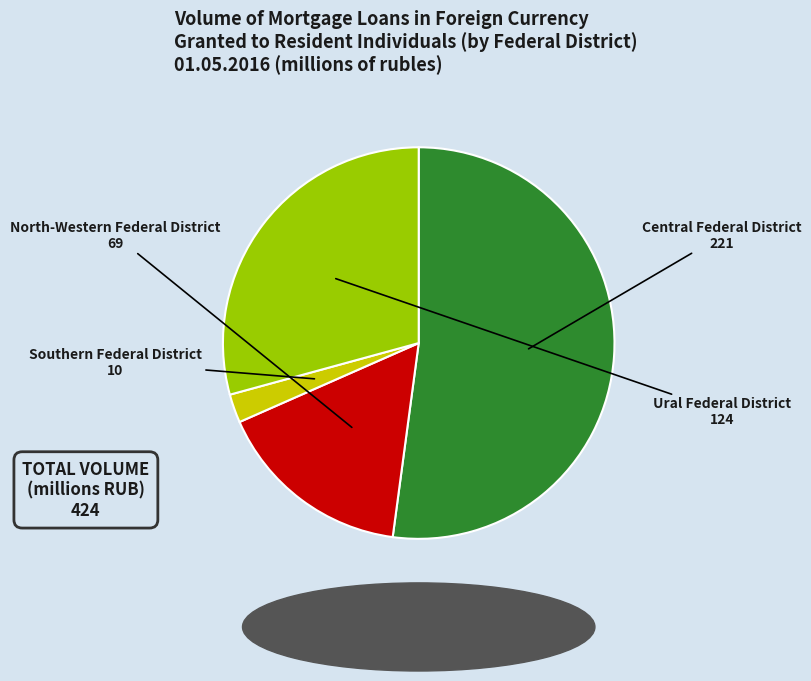

What is the smallest slice in the pie chart?

Southern Federal District